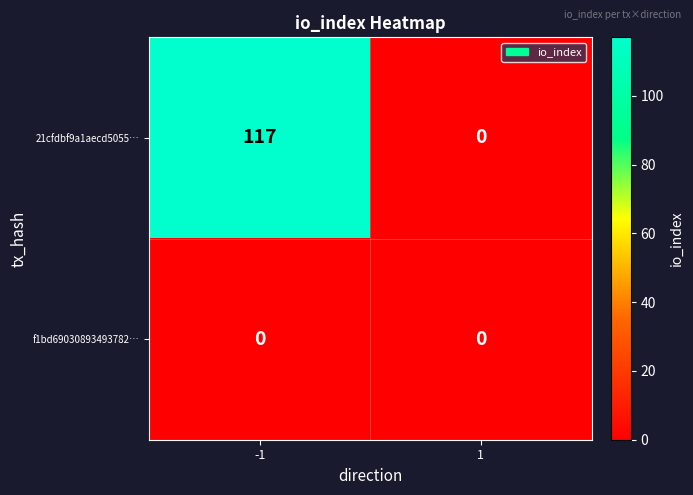

At how many categories does at least one series exceed 101?

1